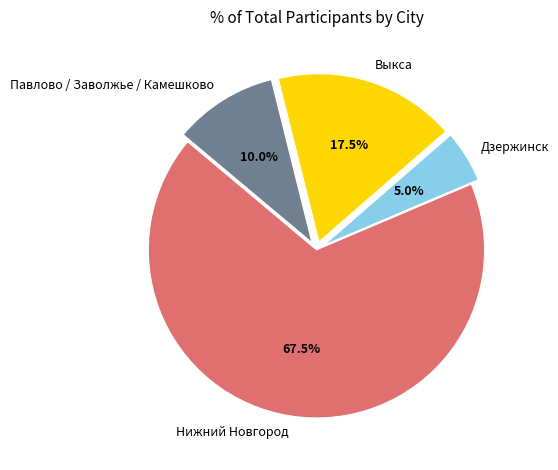

Do Дзержинск and Нижний Новгород together represent more than half of the pie?

Yes